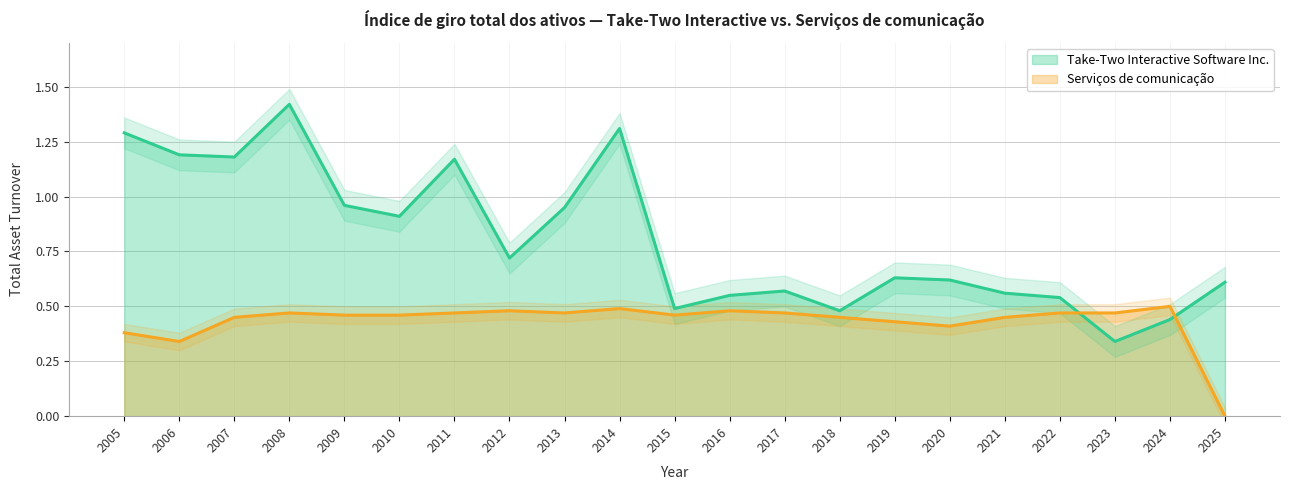

The Serviços de comunicação series shows 0.5 at 2024. True or false?

True